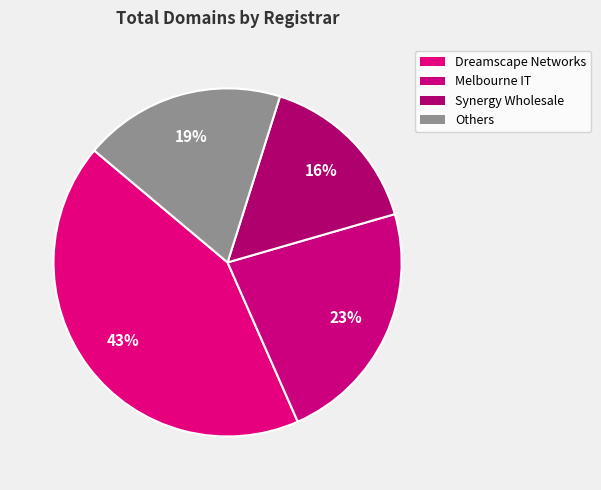

How many slices are in this pie chart?

4